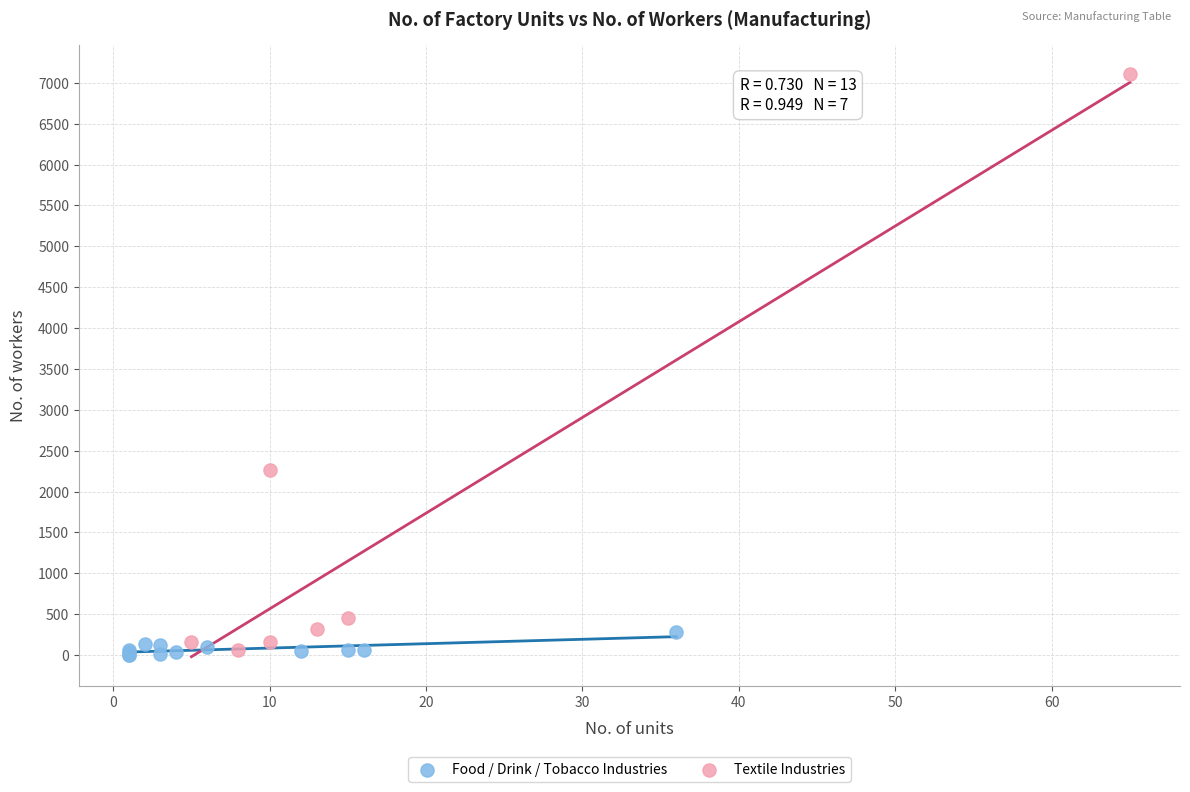

Which series has the largest Y range (max minus min)?

Textile Industries